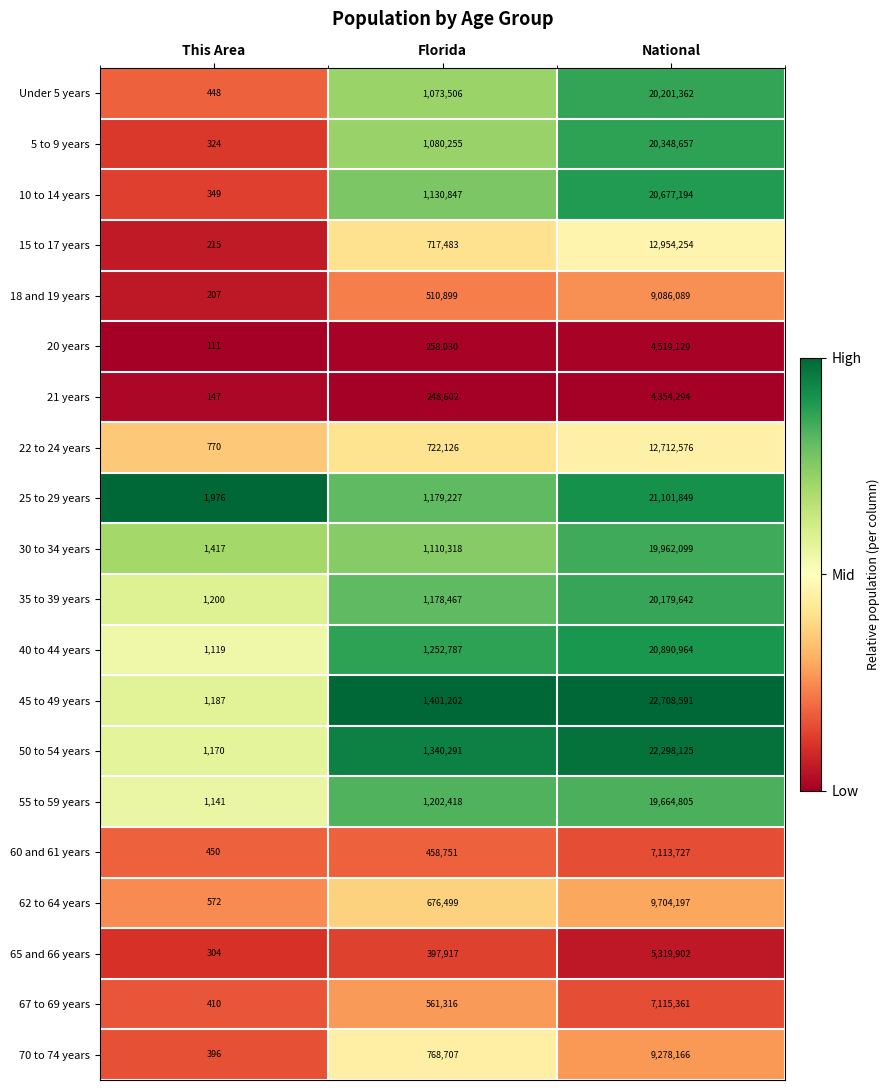

What is the average value of the 65 and 66 years series?

1906041